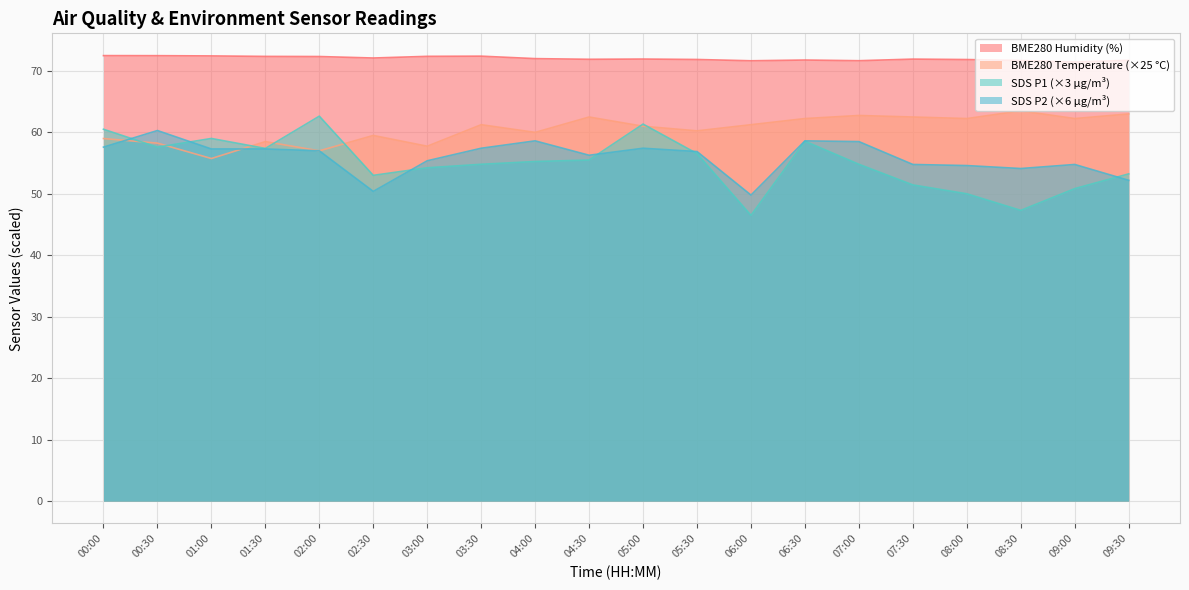

True or false: BME280_humidity and SDS_P2 intersect in this chart.

False